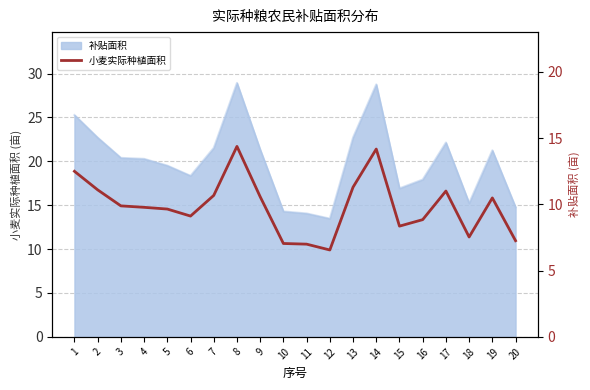

Reading right to left, what are all the values shown in this chart?

7.3	10.5	7.5	11.0	8.8	8.4	14.2	11.3	6.6	7.0	7.0	10.6	14.4	10.7	9.1	9.7	9.8	9.9	11.1	12.5